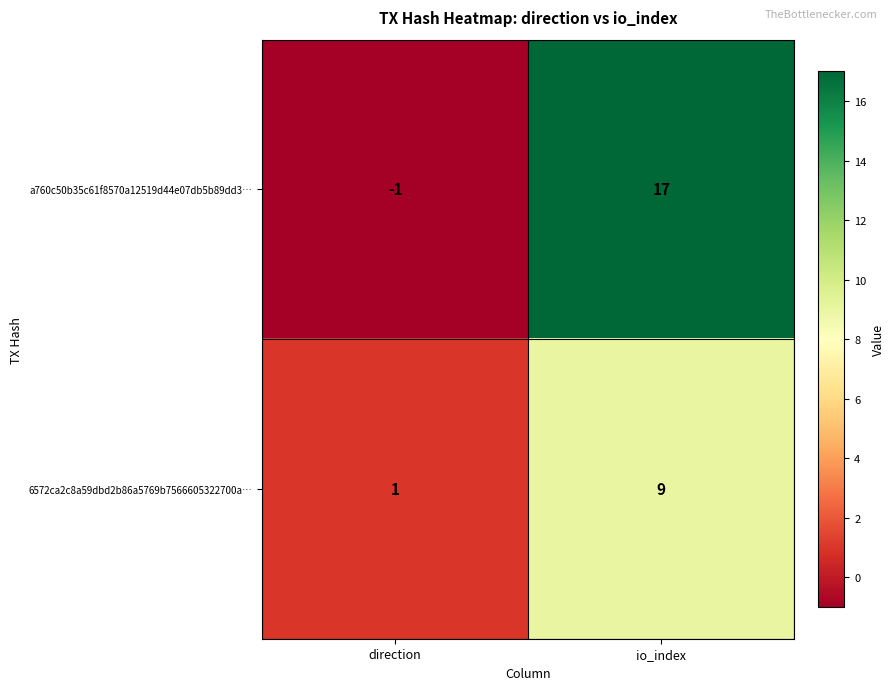

At which label is a760c50b35c61f8570a12519d44e07db5b89dd3… closest to 8?

direction